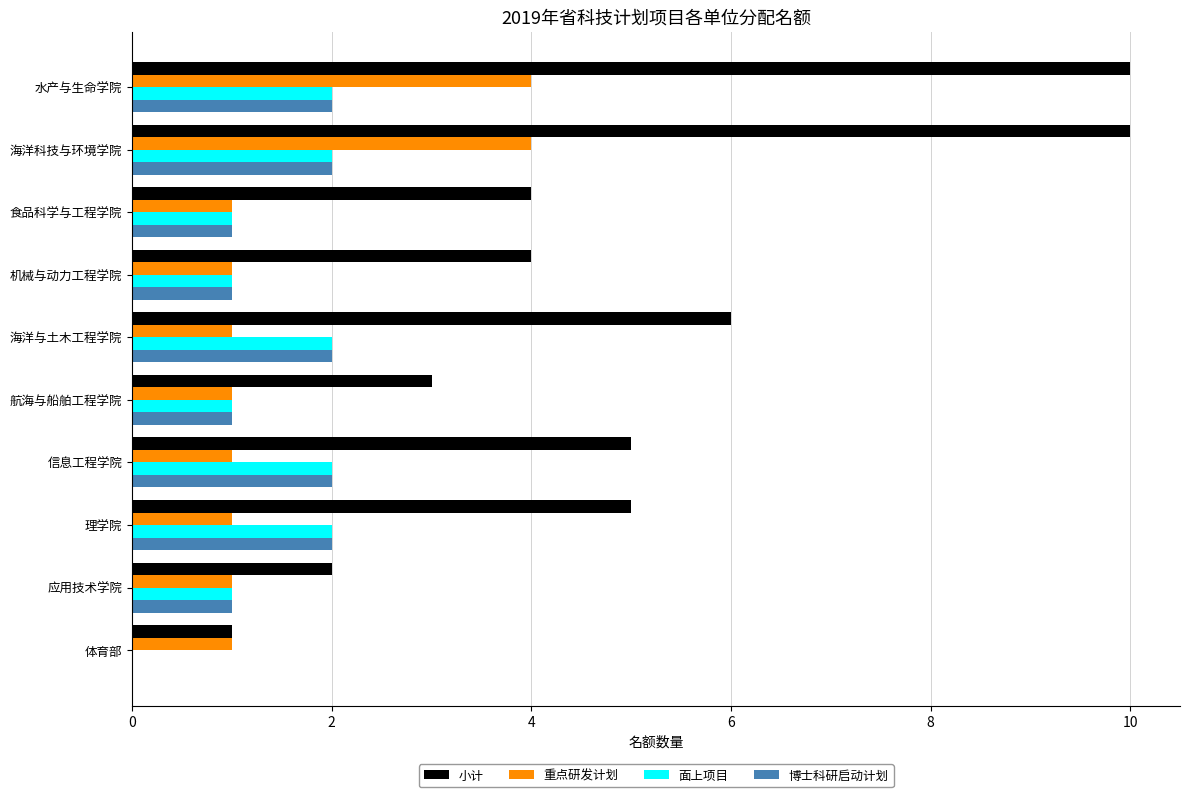

Is it true that 面上项目 equals -1 at 体育部?

False